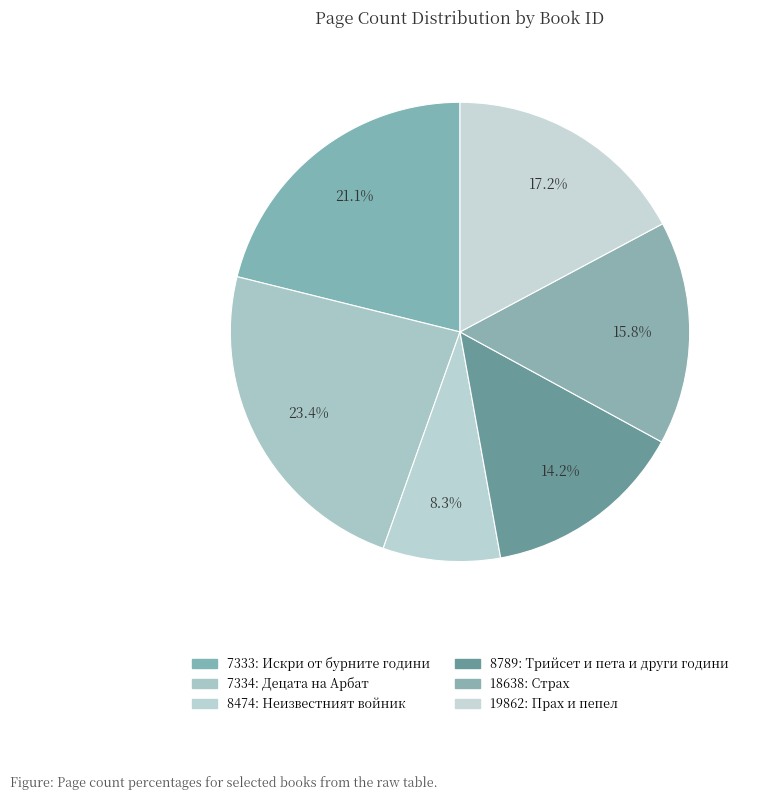

What is the ratio of the value at 18638 to the value at 7333?

0.7